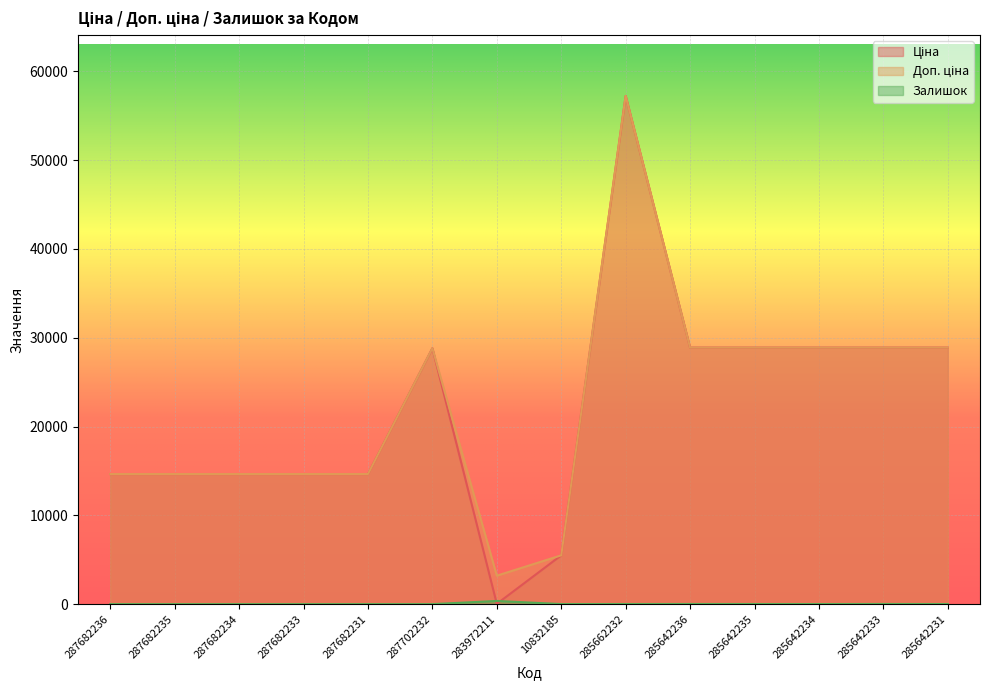

What is the value of the Доп. ціна point at the 1st from the left?

14649.6